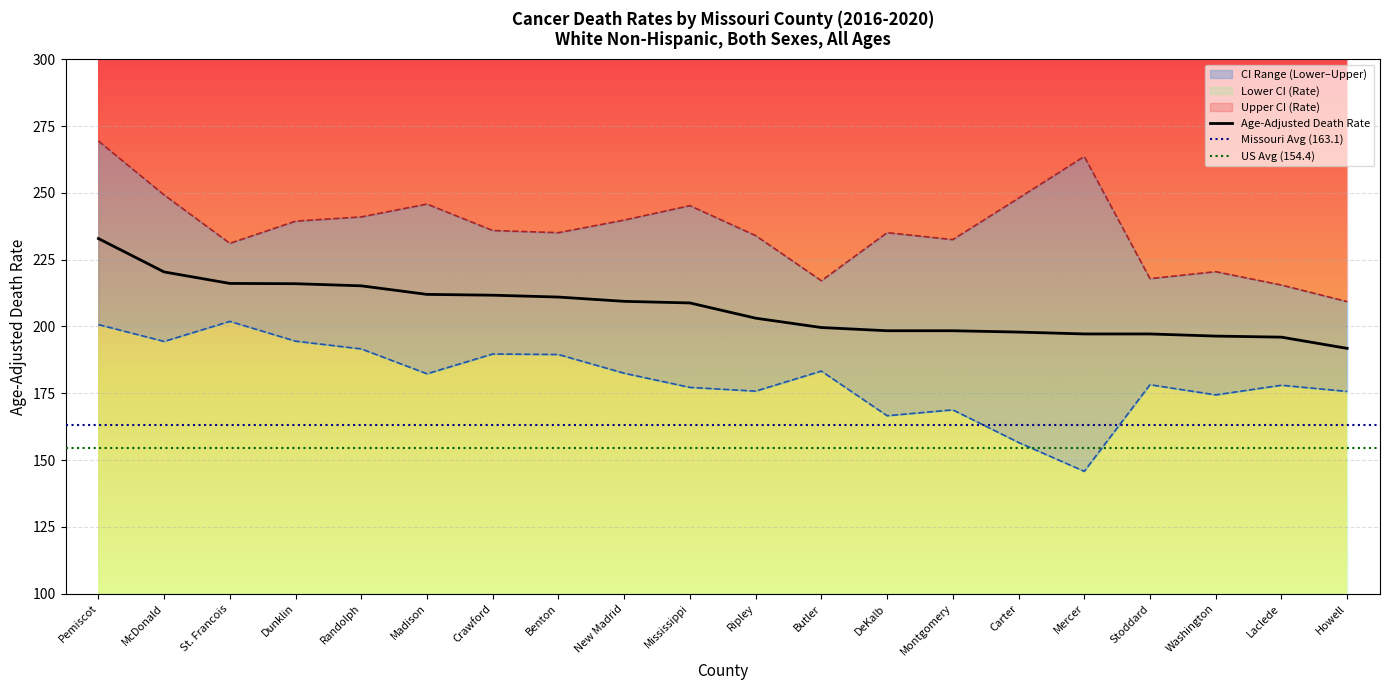

True or false: Upper CI (Rate) and Age-Adjusted Death Rate cross at least once.

False